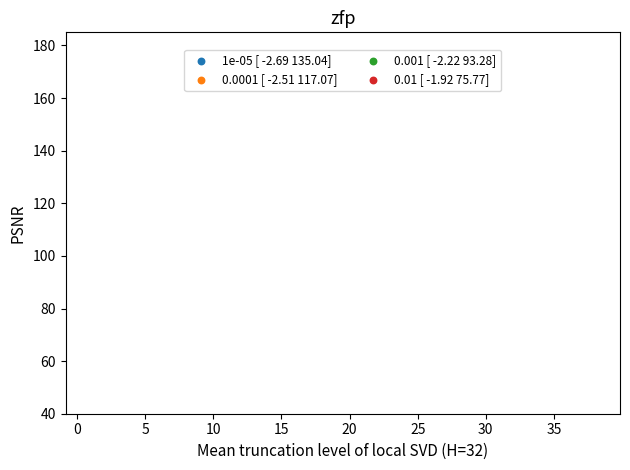

Which series reaches the maximum Y coordinate?

0.01 [ -1.92 75.77]